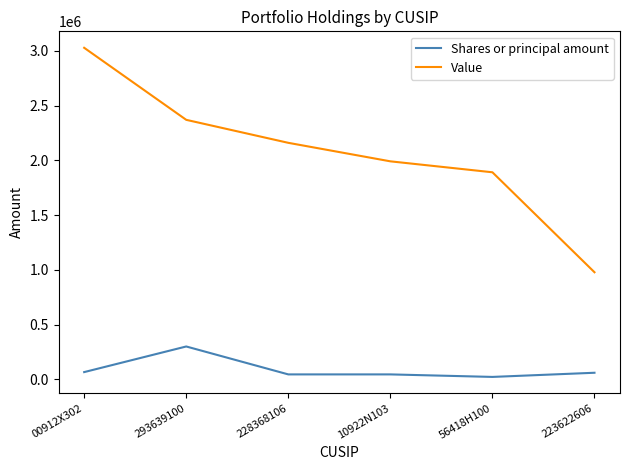

The value of Value at 56418H100 is 534998. True or false?

False